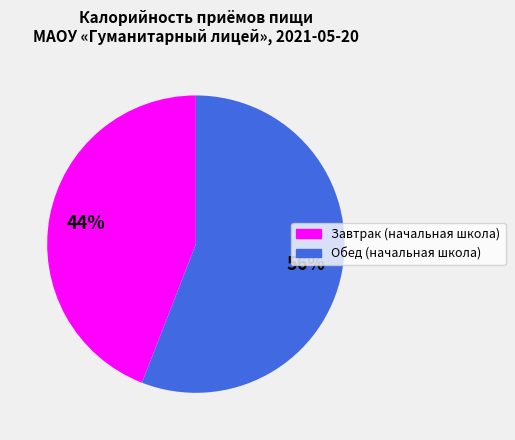

How many slices are in this pie chart?

2